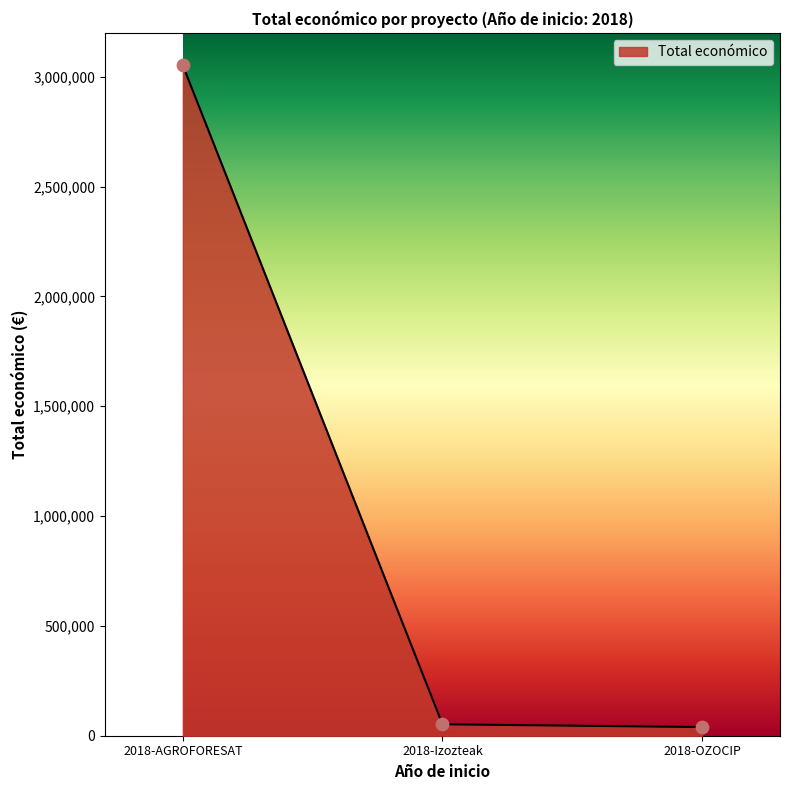

Which has a higher value, 2018-AGROFORESAT or 2018-OZOCIP?

2018-AGROFORESAT